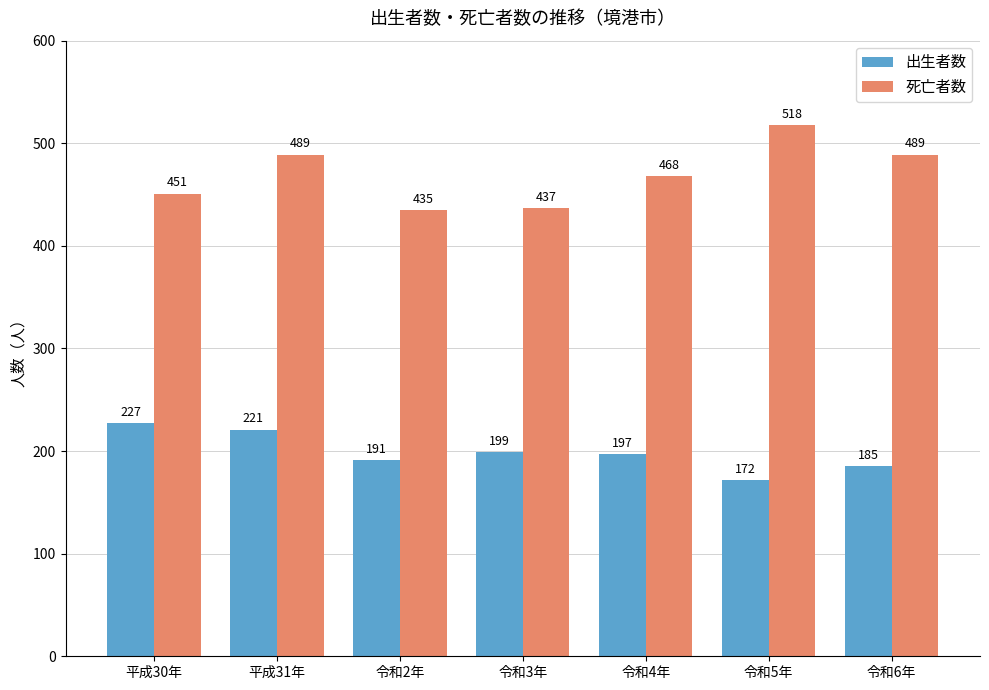

Where is 死亡者数 nearest to the value 476?

令和4年